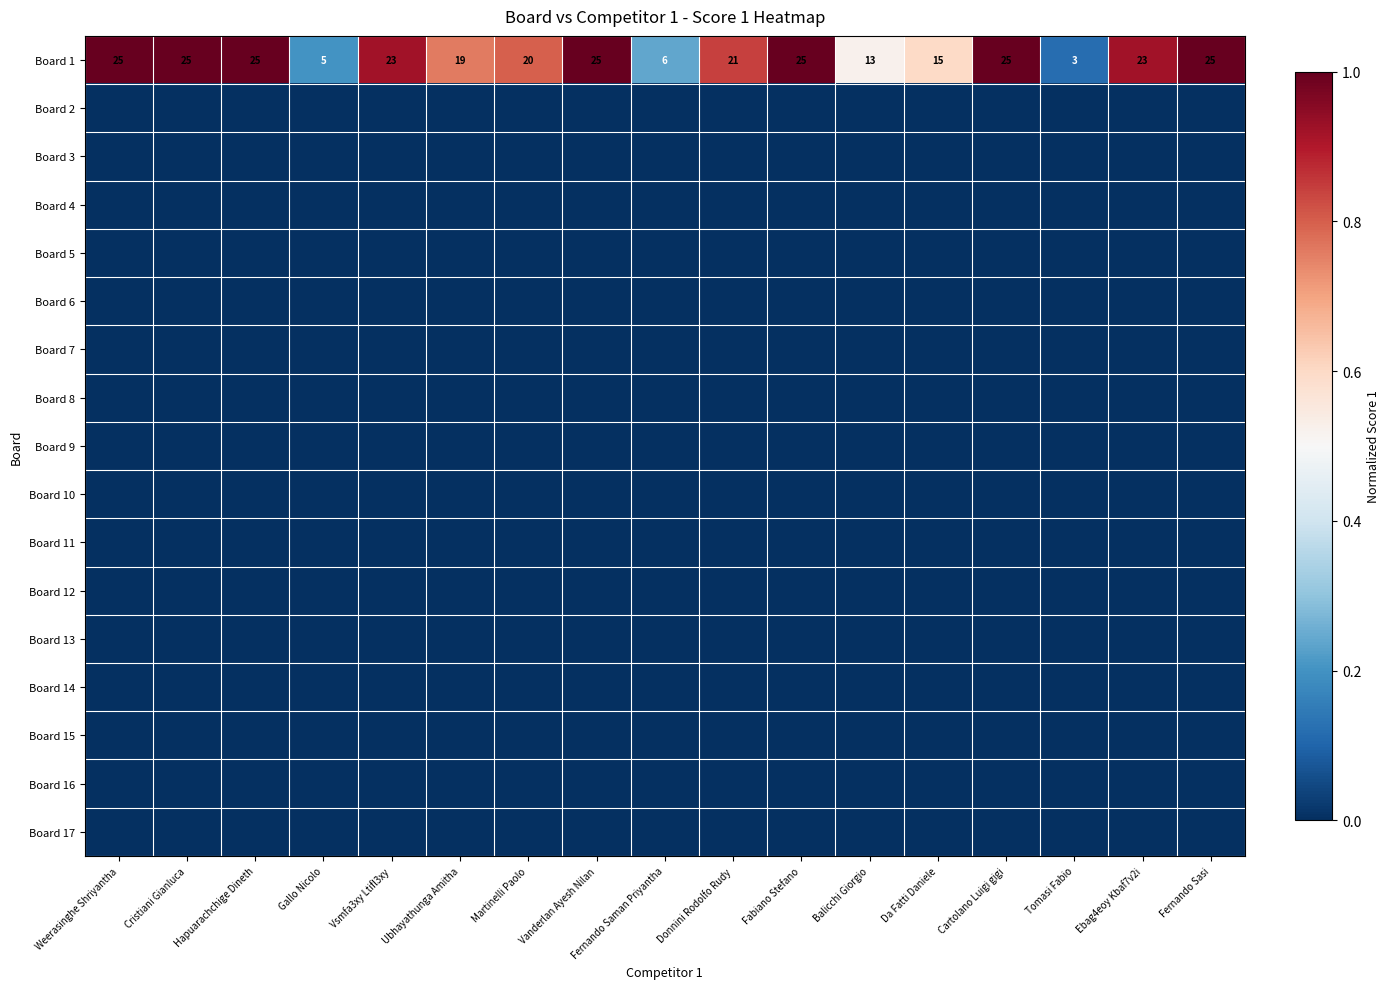

Which series changed the most between Cristiani Gianluca and Fernando Saman Priyantha?

Board 1